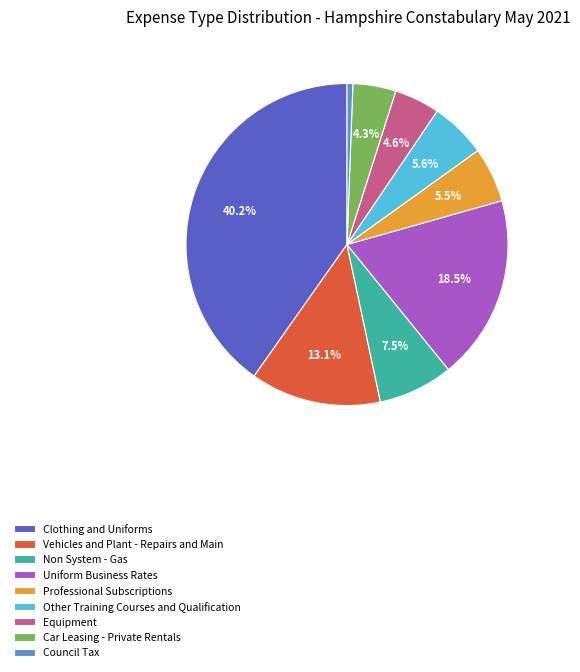

Which category has the smallest portion of the pie?

Council Tax